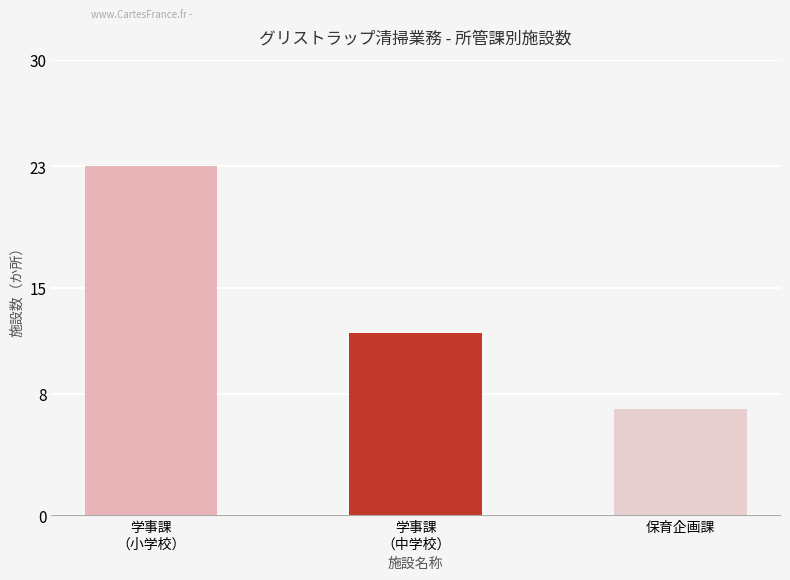

List the labels in order of value, largest first.

学事課
（小学校）, 学事課
（中学校）, 保育企画課